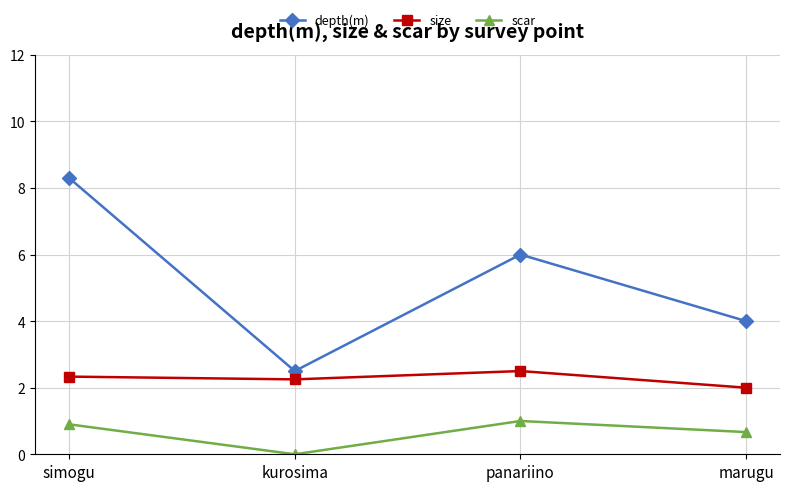

What is the average value of the depth(m) series?

5.2